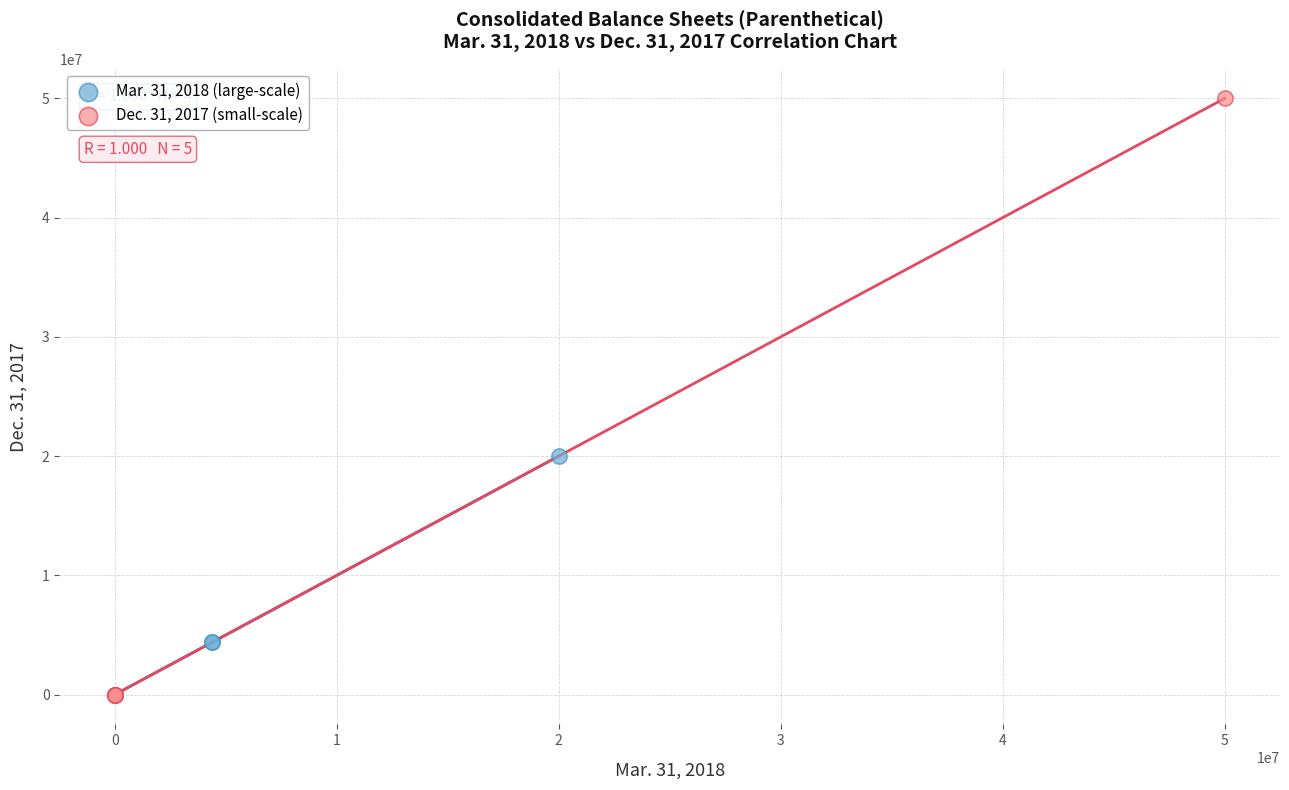

Which series contains the highest Y value?

Dec. 31, 2017 (small-scale)